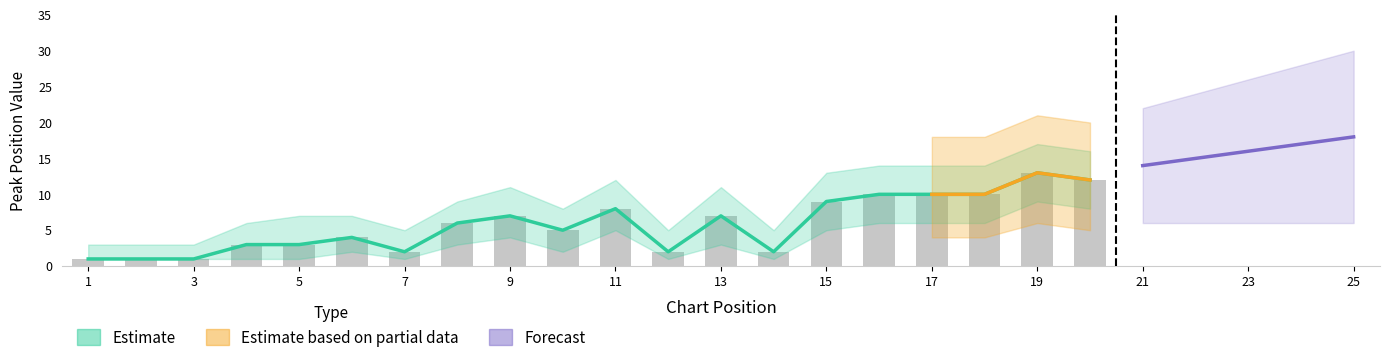

Which category has the highest value across all series?

19